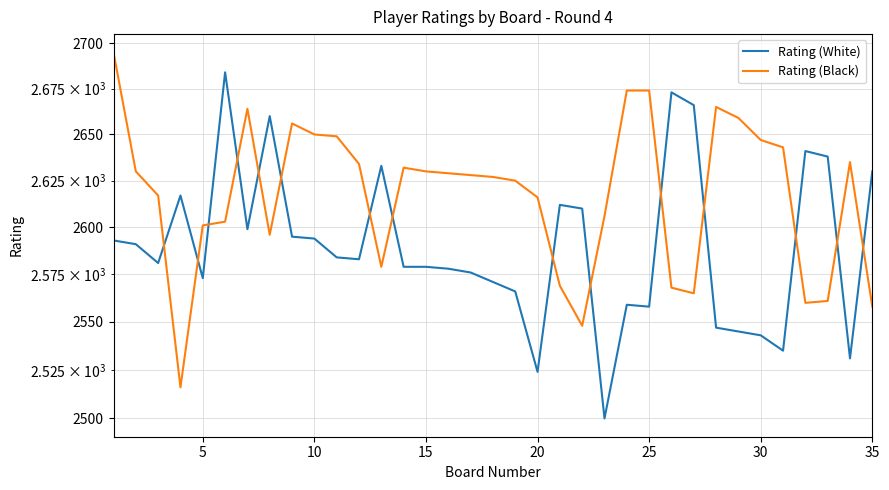

The value of Rating (Black) at 25 is 4675. True or false?

False